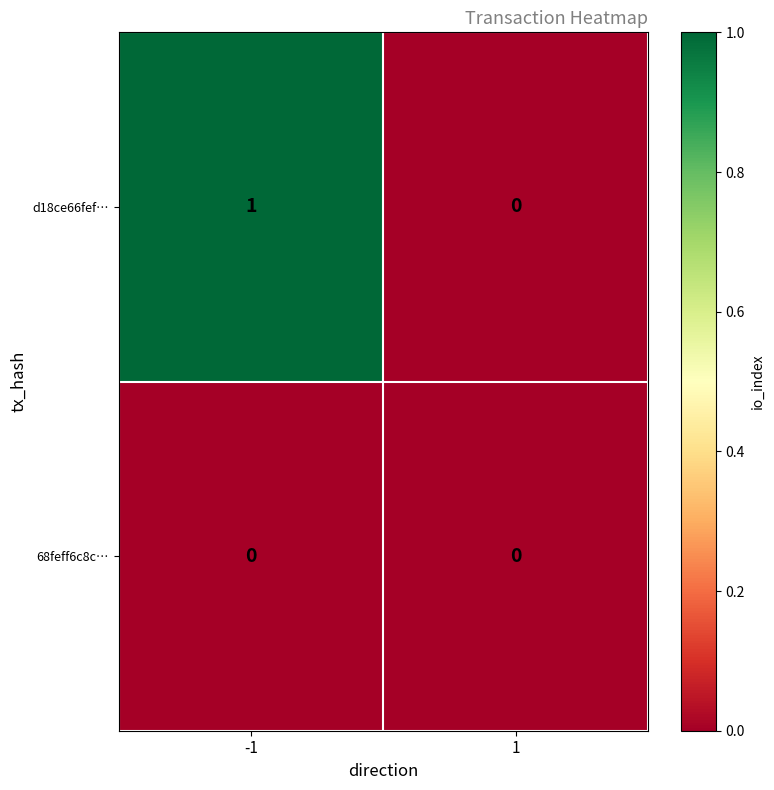

At -1, list the series in order from smallest to largest.

68feff6c8c…, d18ce66fef…